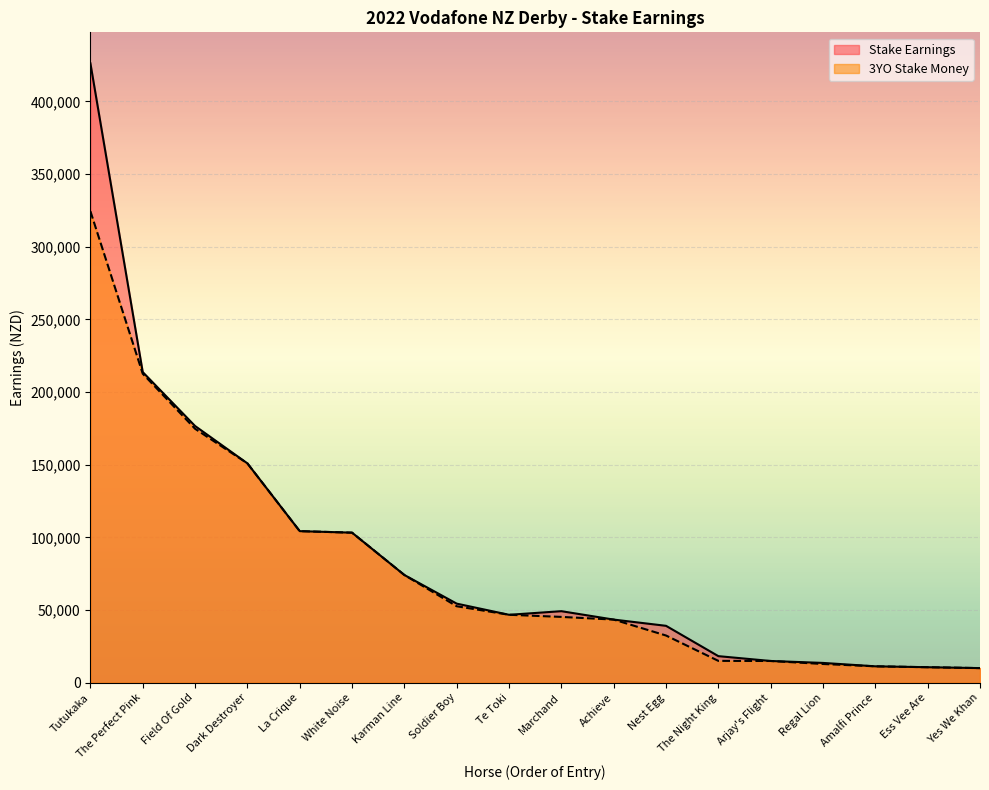

Reading right to left, list all the values displayed in this chart.

Stake Earnings: 10050	10660	11280	13612	14950	18280	39150	43440	49222	46745	54415	74120	103260	104305	150950	176662	213770	426257
3YO Stake Money: 10050	10660	11280	12875	14950	15030	32475	43440	45285	46745	52615	74120	103260	104305	150950	174750	212645	324452